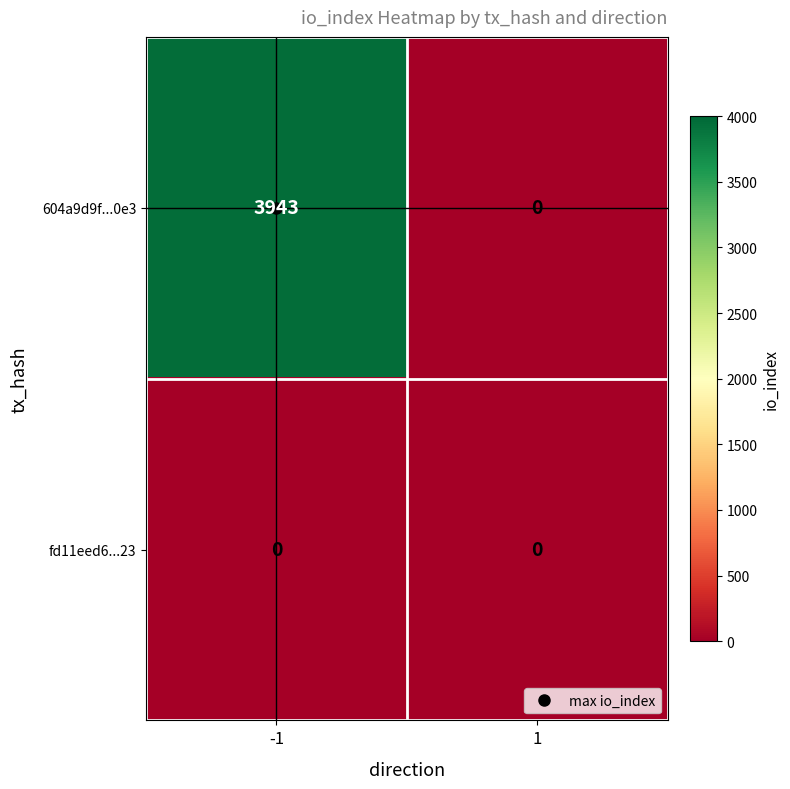

Which series has the largest range (max minus min)?

604a9d9f...0e3